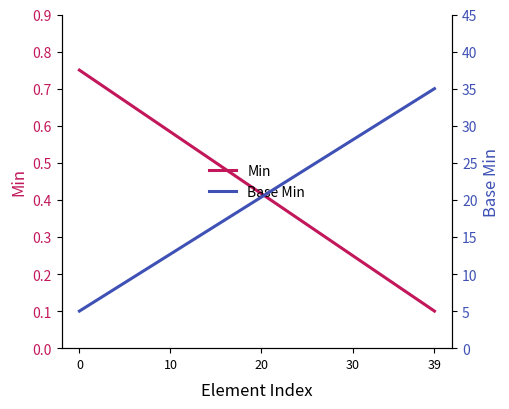

Is the value of Min at 15 greater than the value of Base Min at 7?

No